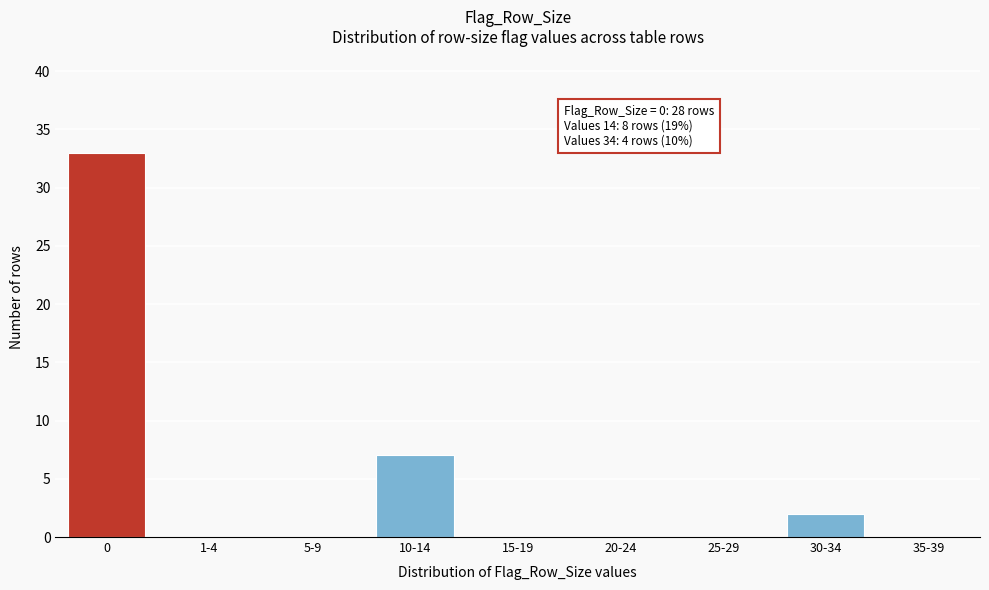

Reading right to left, list all the values displayed in this chart.

35-39=0	30-34=2	25-29=0	20-24=0	15-19=0	10-14=7	5-9=0	1-4=0	0=33